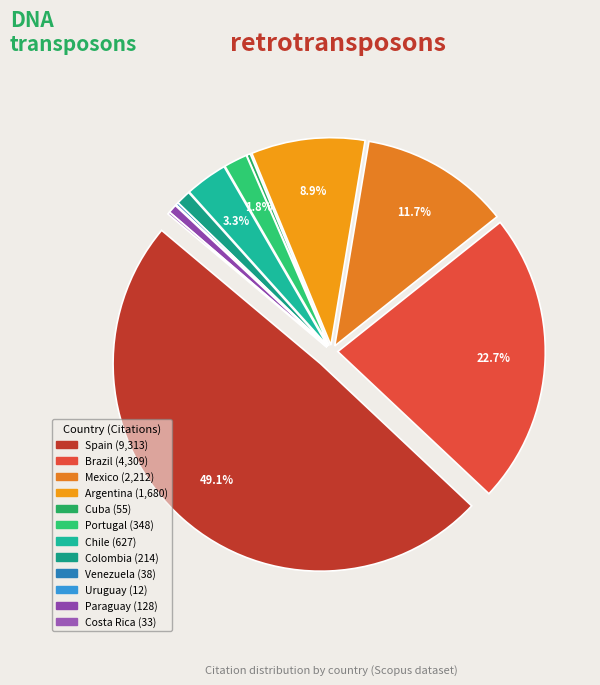

Is there a majority slice in this chart?

No